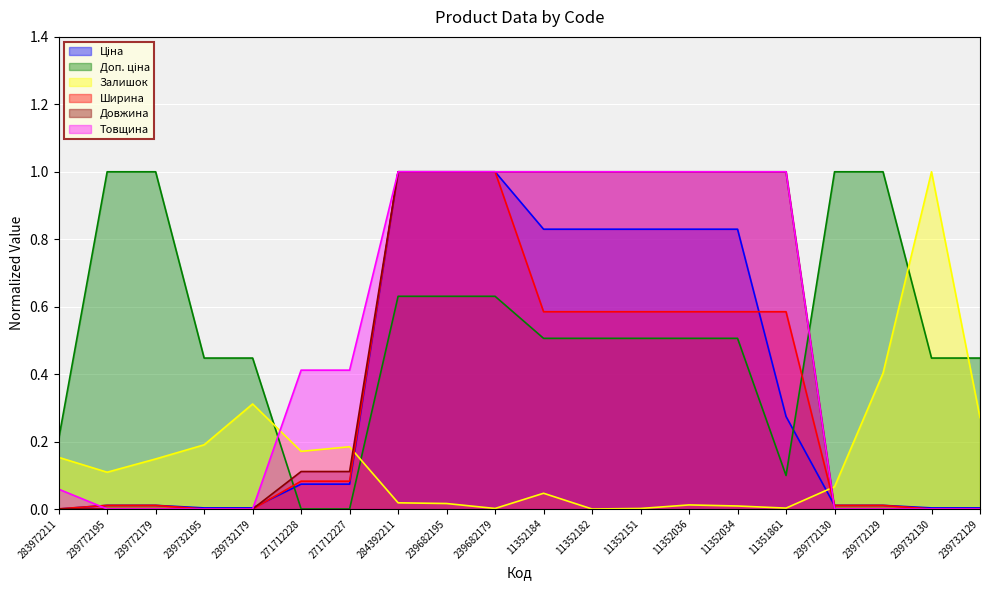

Is the value of Товщина at 239772195 greater than the value of Ширина at 11352184?

No